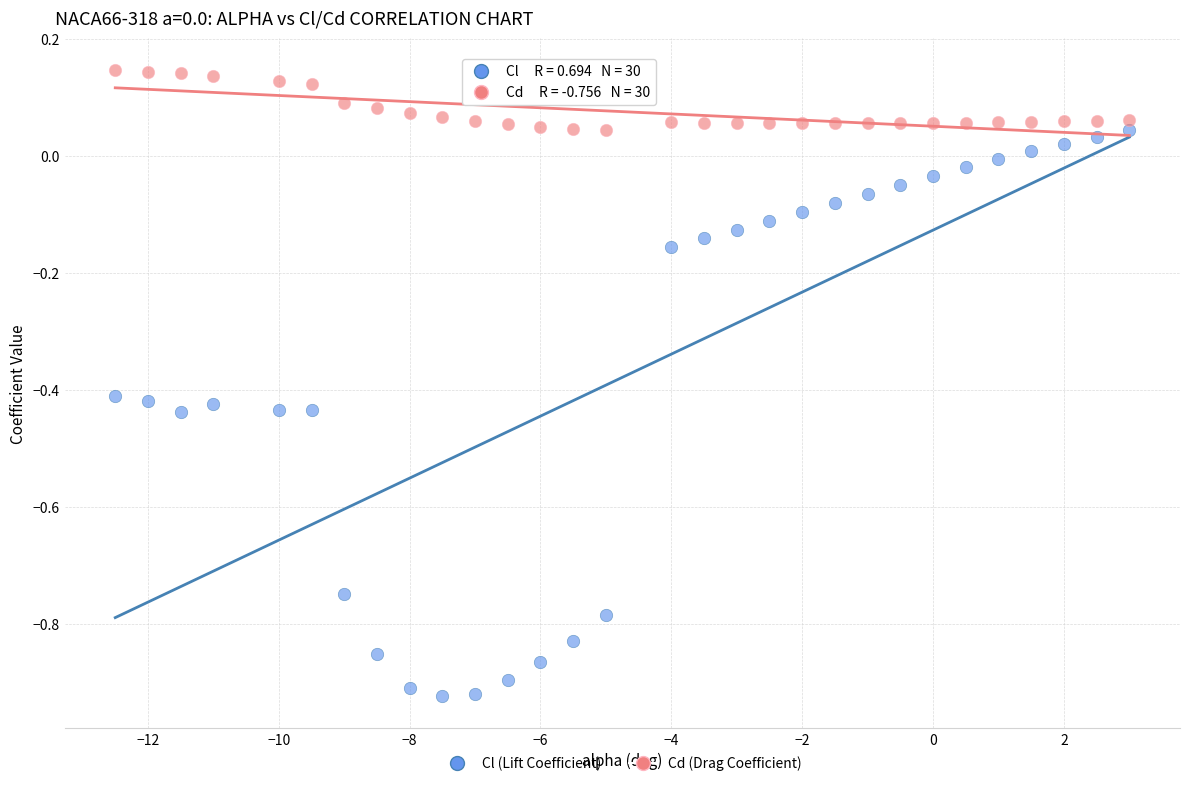

Which series reaches the maximum Y coordinate?

Cd (Drag Coefficient)